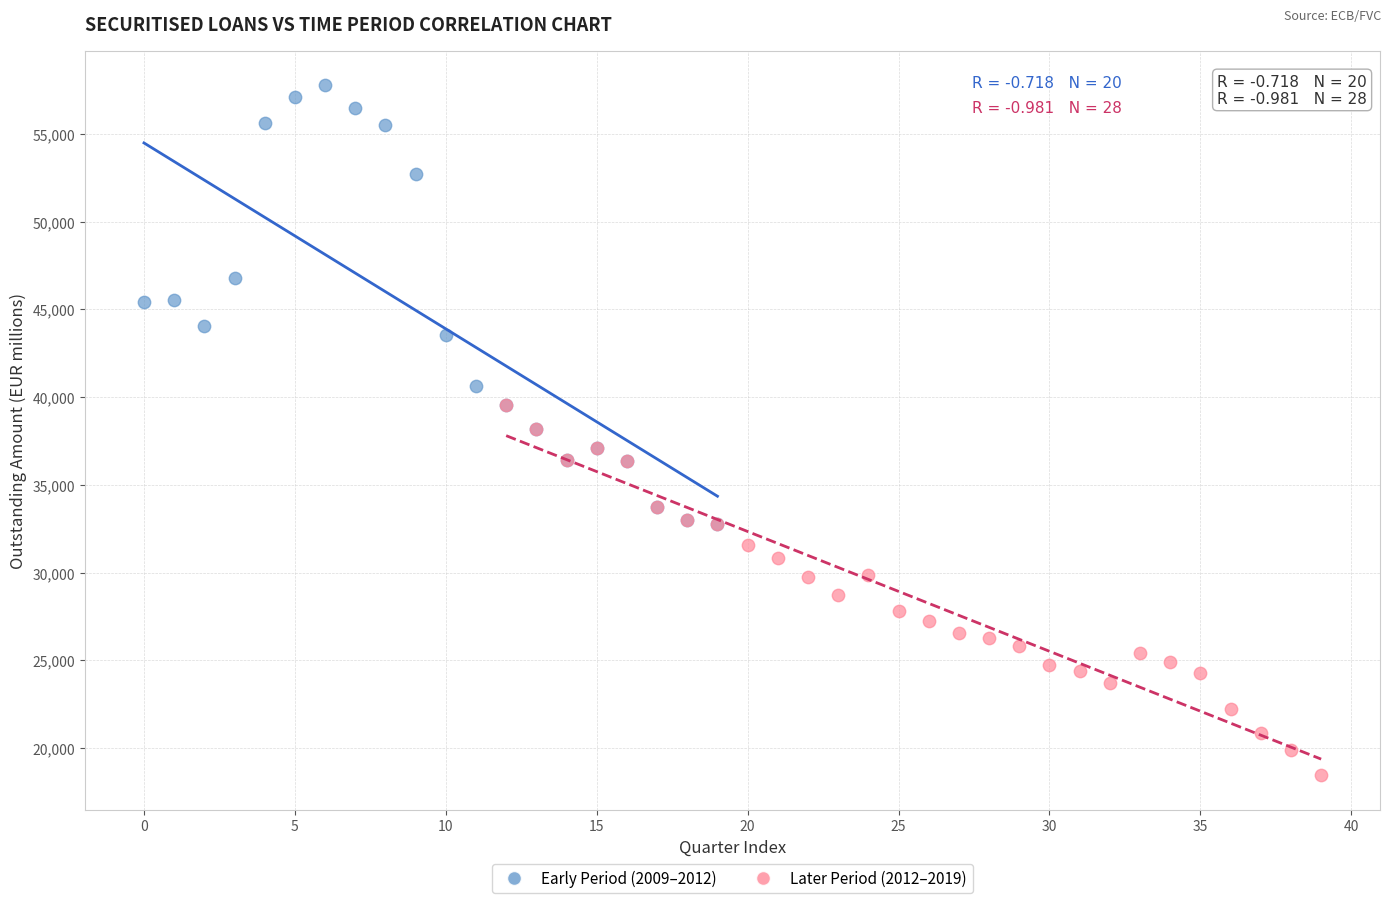

Which series contains the lowest Y value?

Later Period (2012–2019)